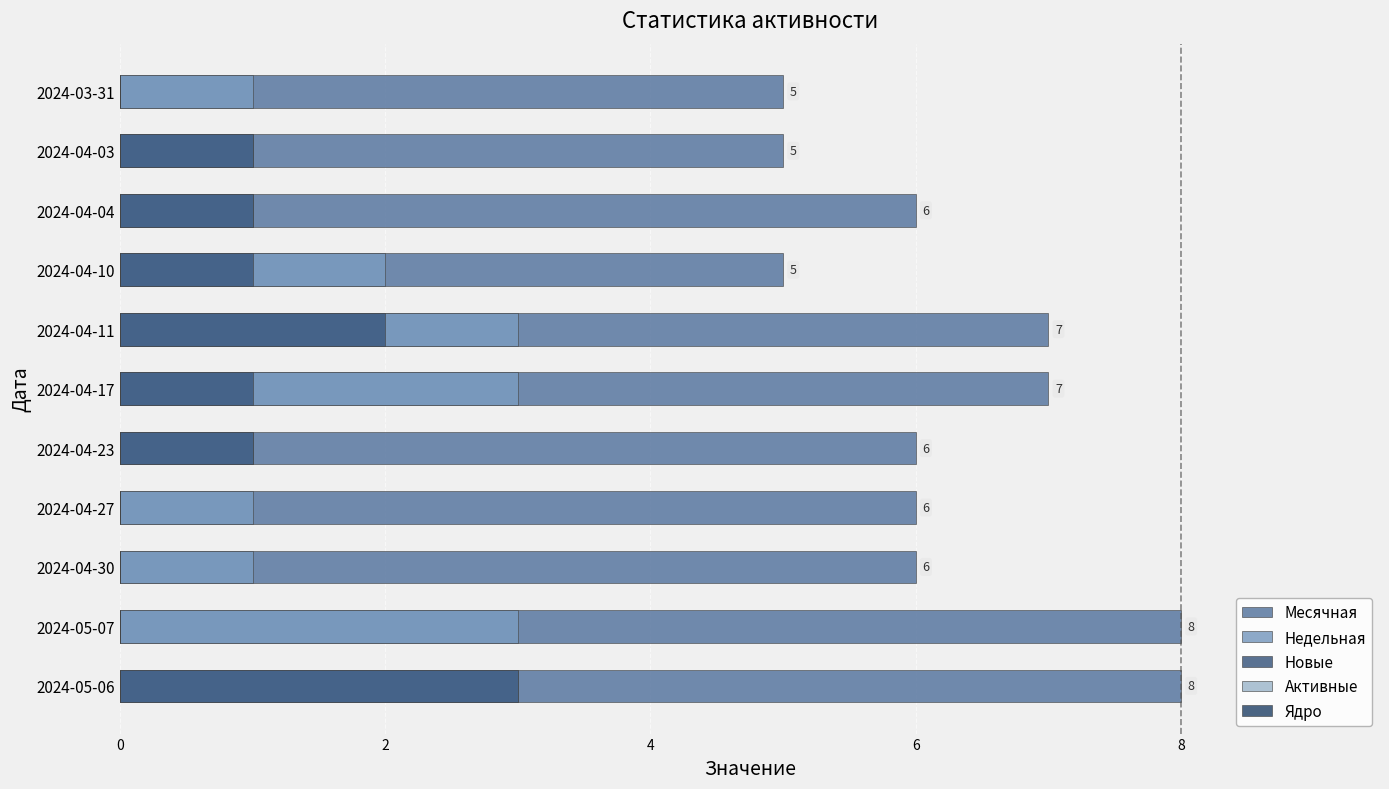

Rank the series at 10 from lowest to highest value.

Активные, Ядро, Новые, Недельная, Месячная